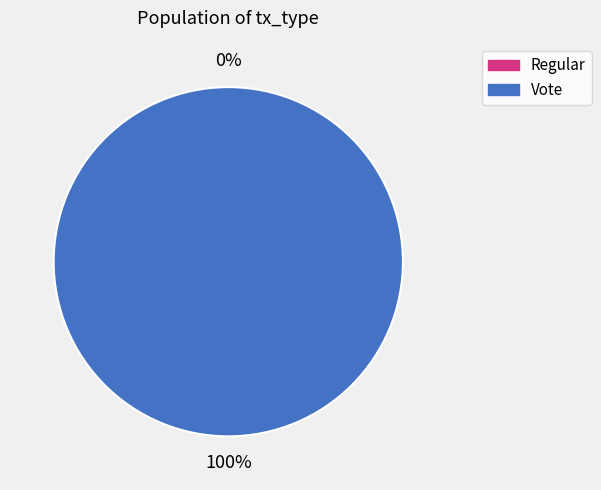

True or false: Regular (io_index=0) accounts for 7% of the total.

False